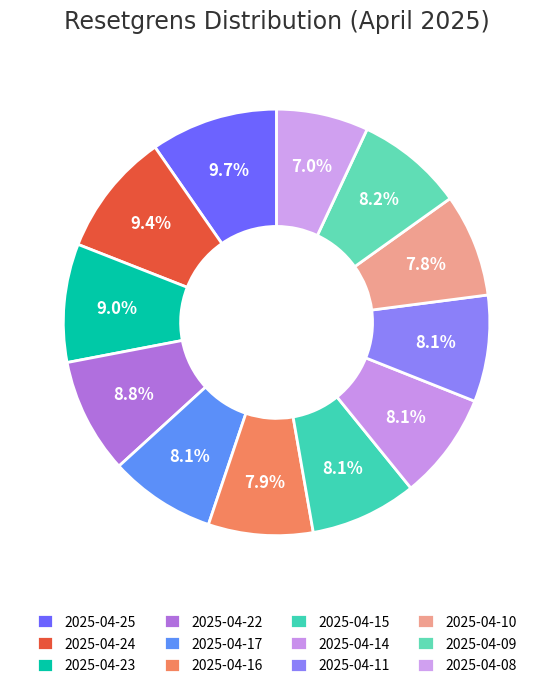

Count the number of slices in the pie.

12